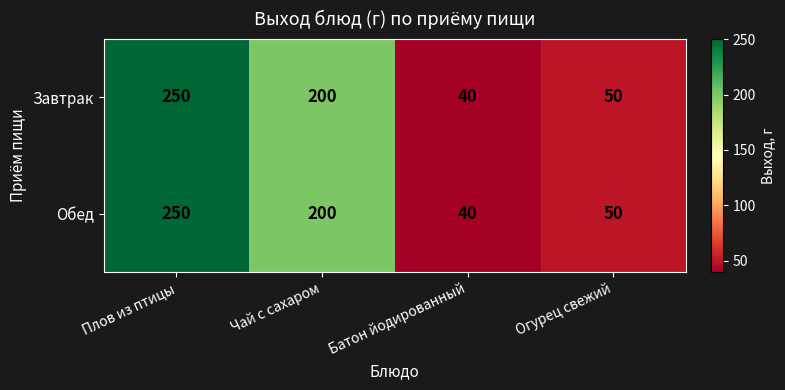

The value of Завтрак at Огурец свежий is 50. True or false?

True